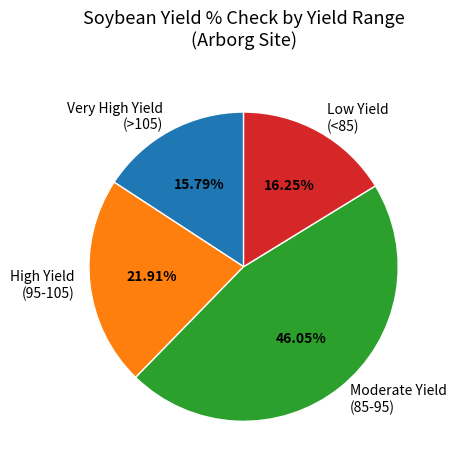

What is the ratio of the value at Low Yield (<85) to the value at Very High Yield (>105)?

1.0